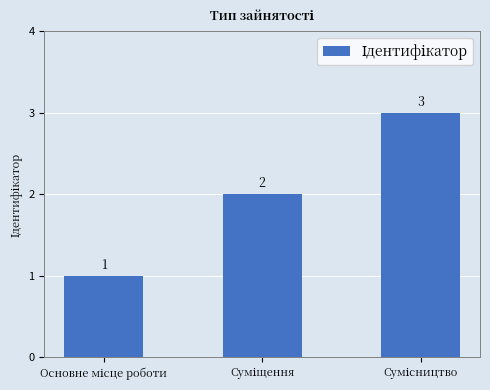

How many values are between 1 and 3?

3